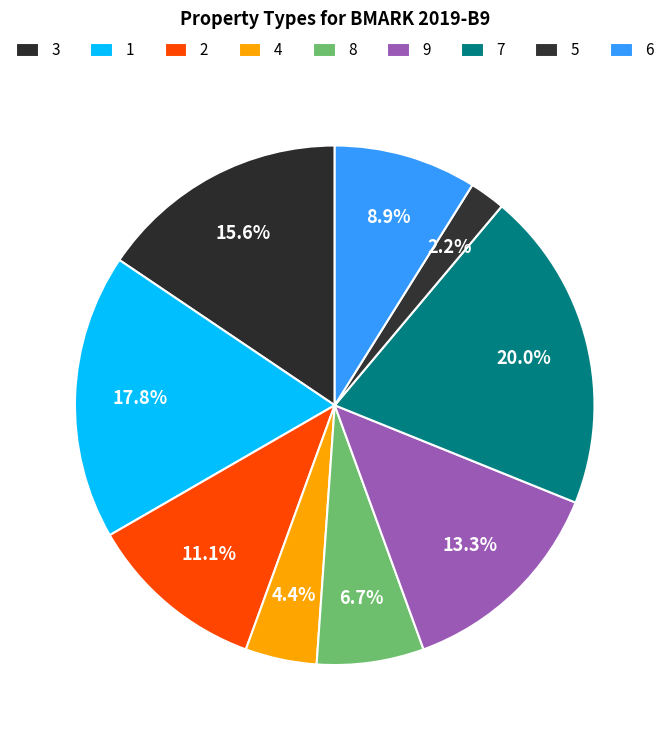

Does 5 account for over 50% of the chart?

No